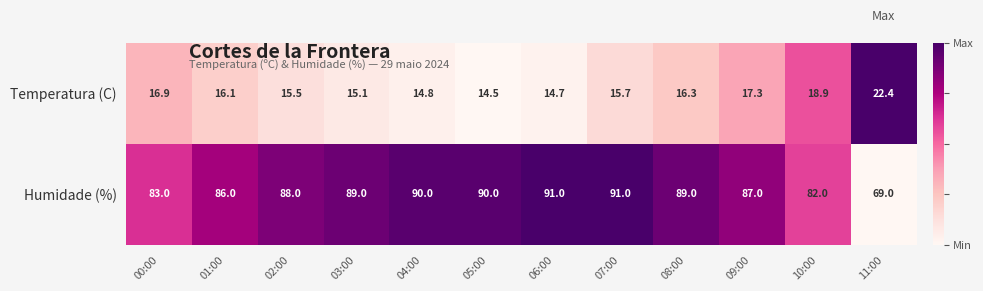

The Humidade (%) series shows 82.0 at 10:00. True or false?

True